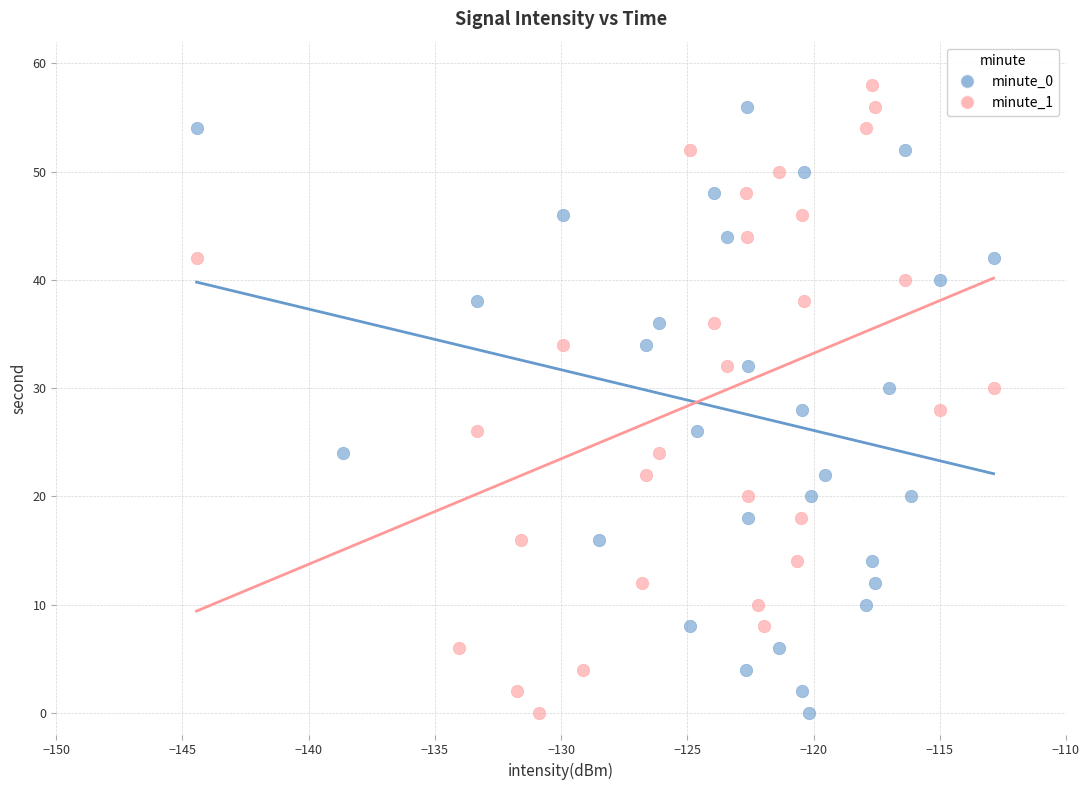

What are all the series names shown in the legend?

minute_0, minute_1